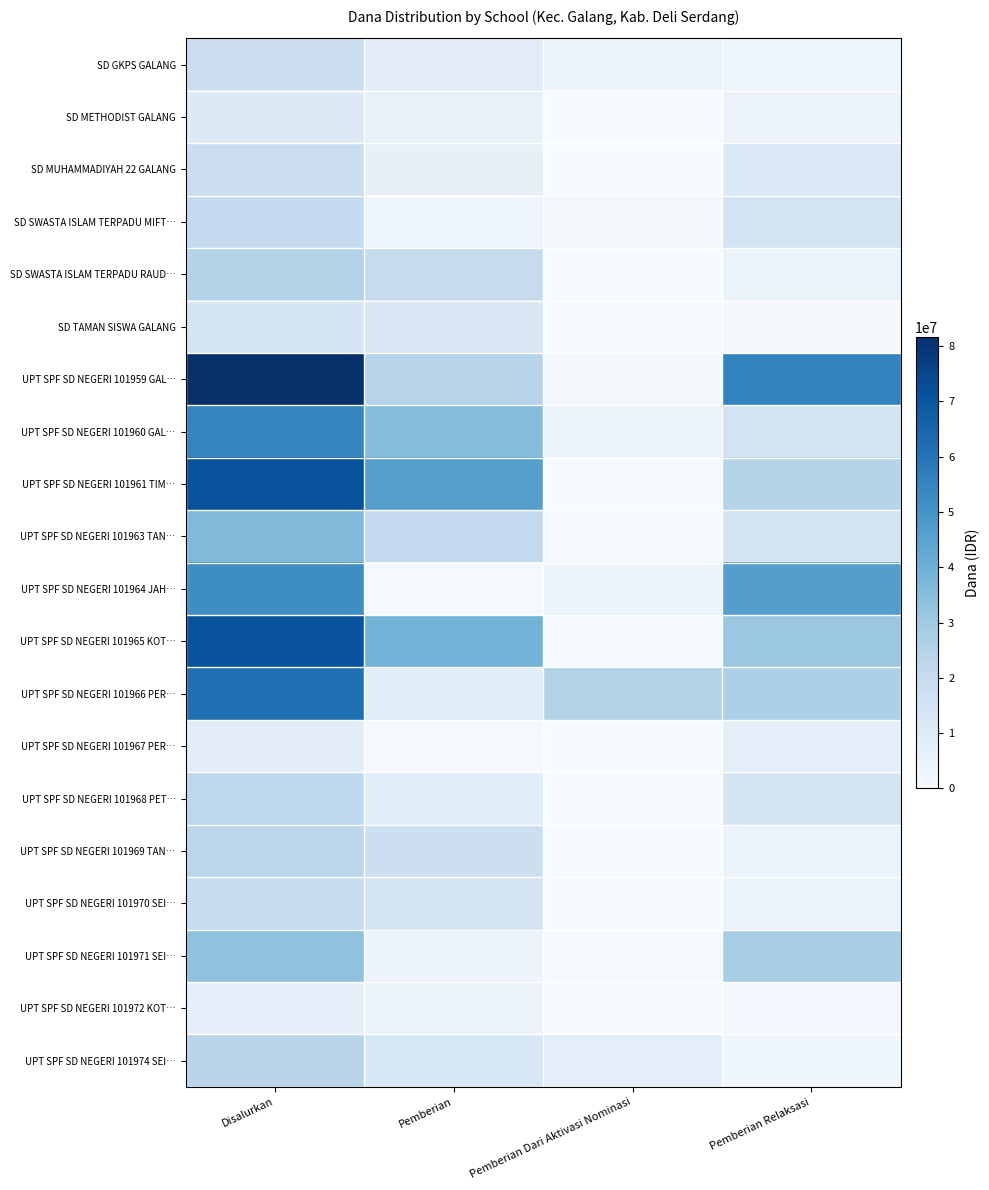

Which series changed the most between Pemberian and Pemberian Relaksasi?

UPT SPF SD NEGERI 101964 JAH…